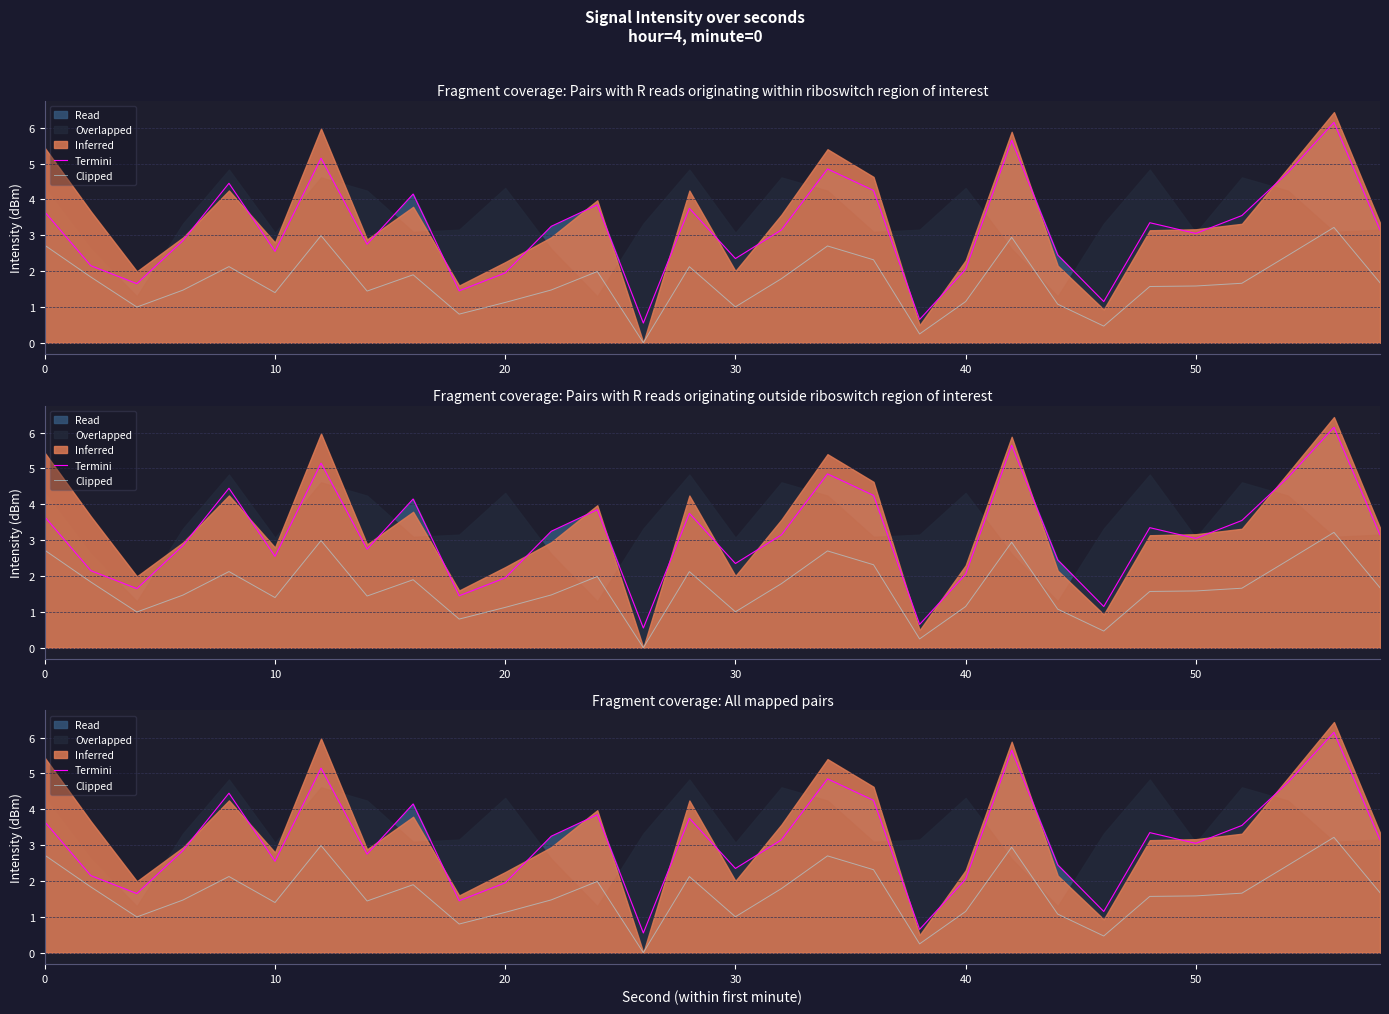

Is the value of Termini at 60 greater than the value of Clipped at 9?

Yes